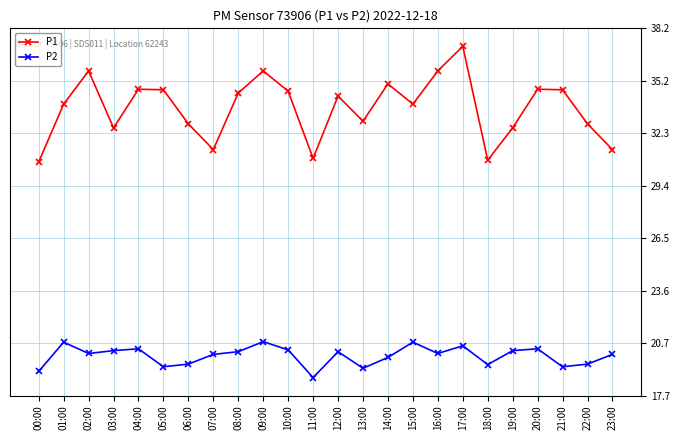

What is the spread (max minus min) of values at 09:00?

15.1